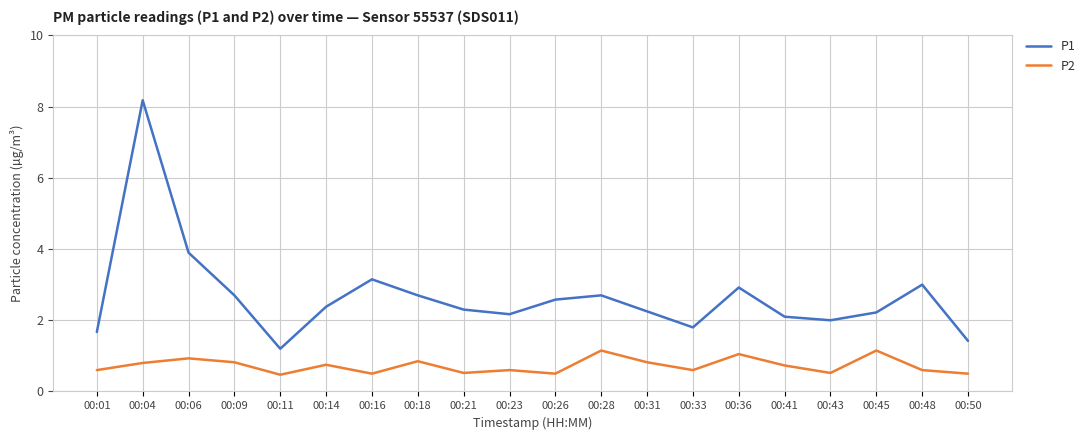

Rank the series by their average value, from lowest to highest.

P2, P1